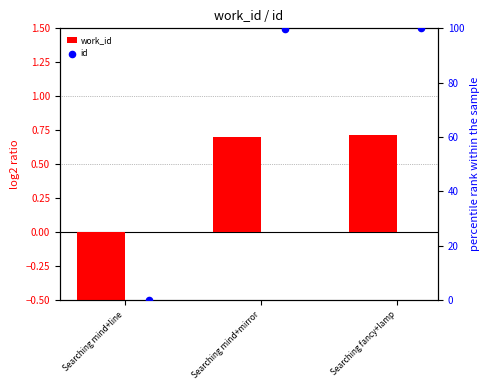

What are all the series names shown in the legend?

work_id, id